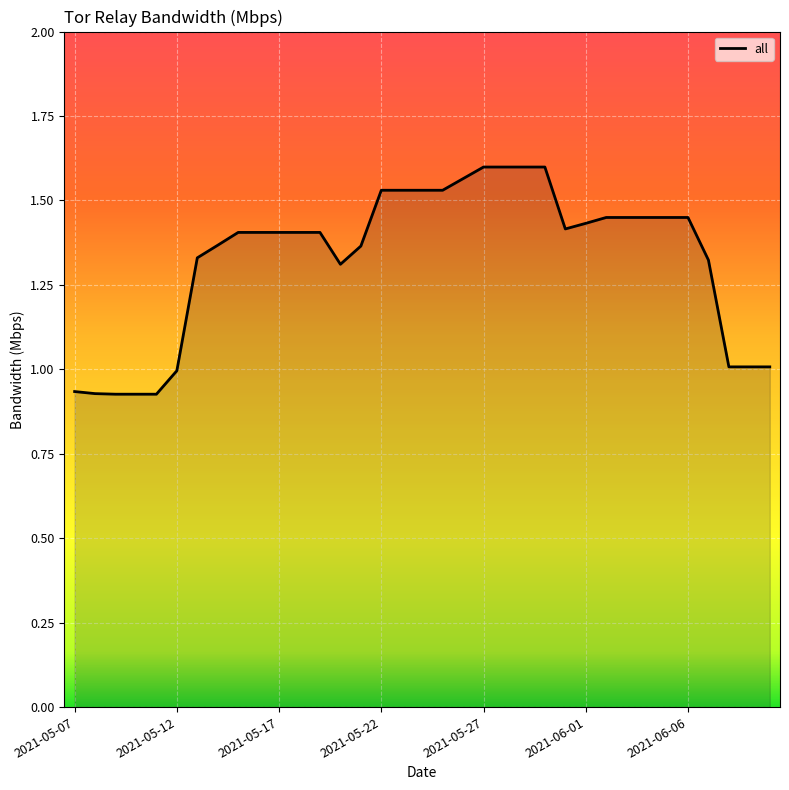

Does the chart display data point markers on the line(s)?

No